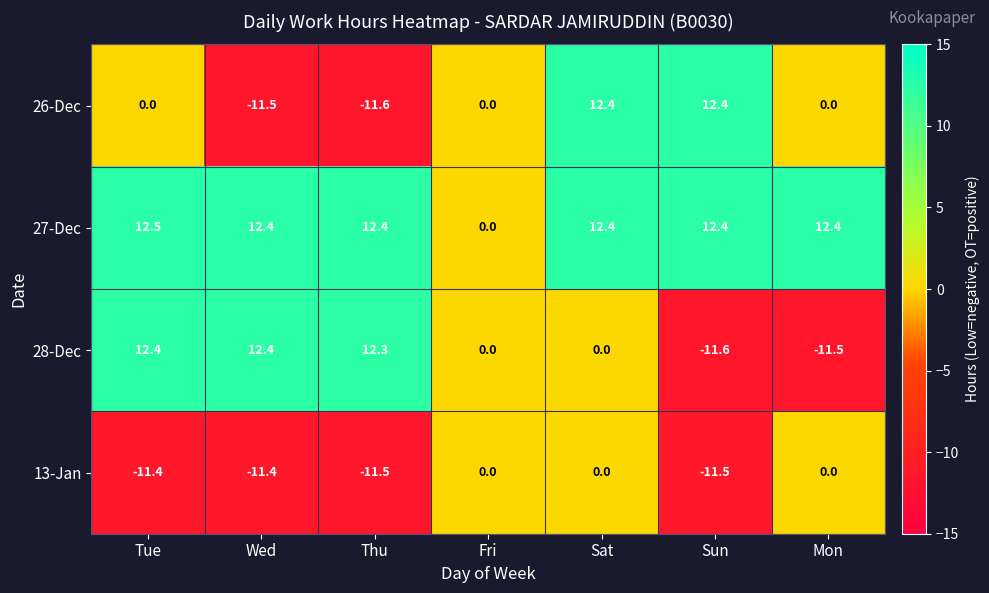

Between Sun and Mon, which series saw the biggest shift?

26-Dec